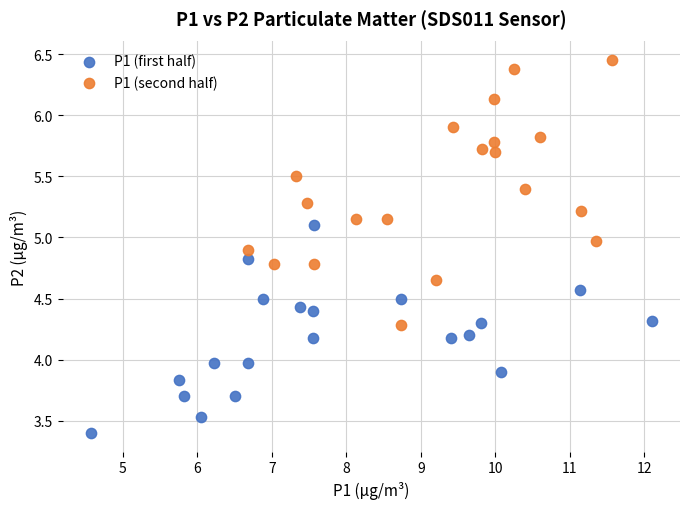

What are all the series names shown in the legend?

P1 (first half), P1 (second half)